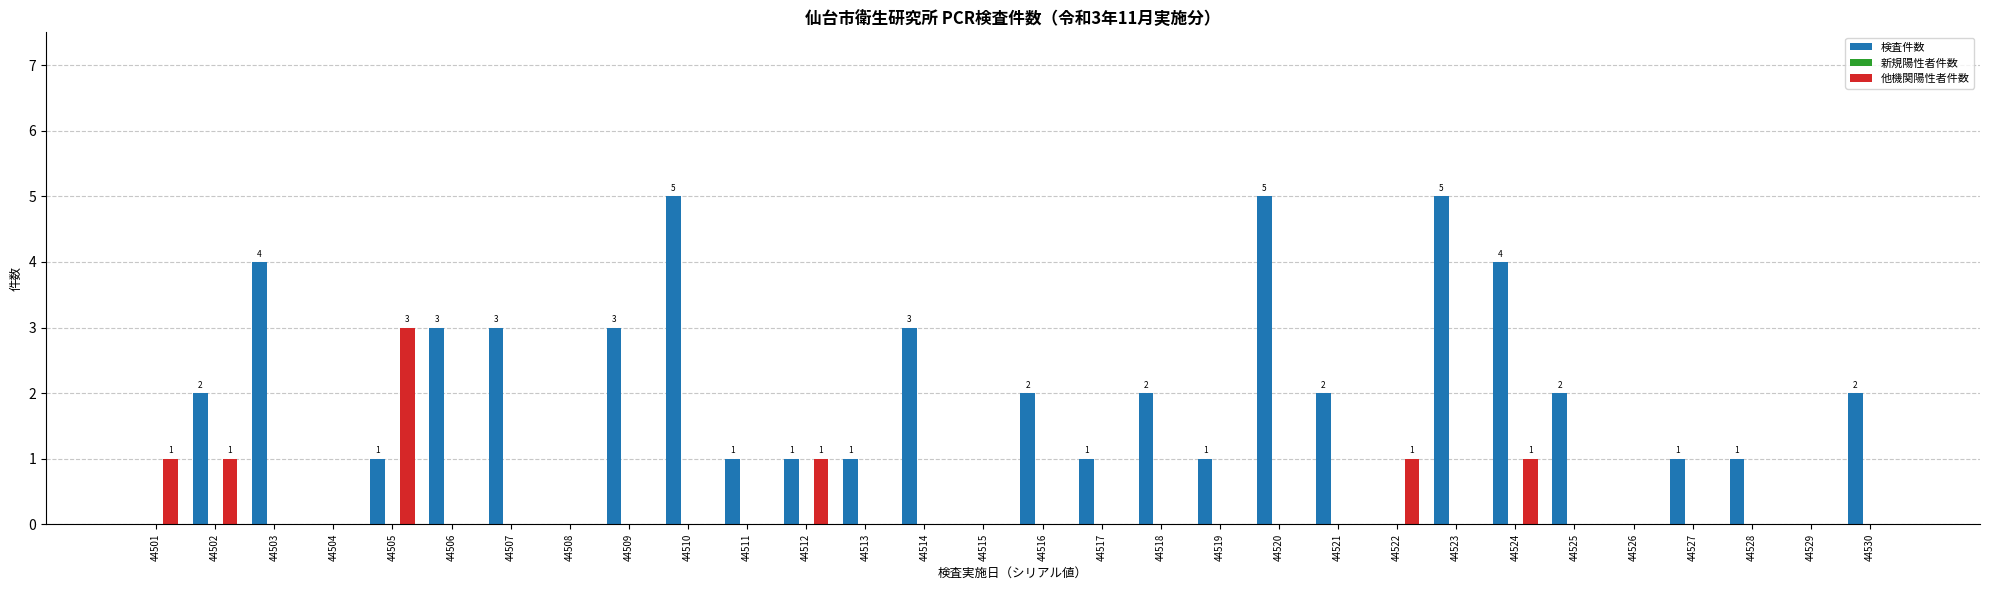

Count the 他機関陽性者件数 values in the range 0 to 1.

29